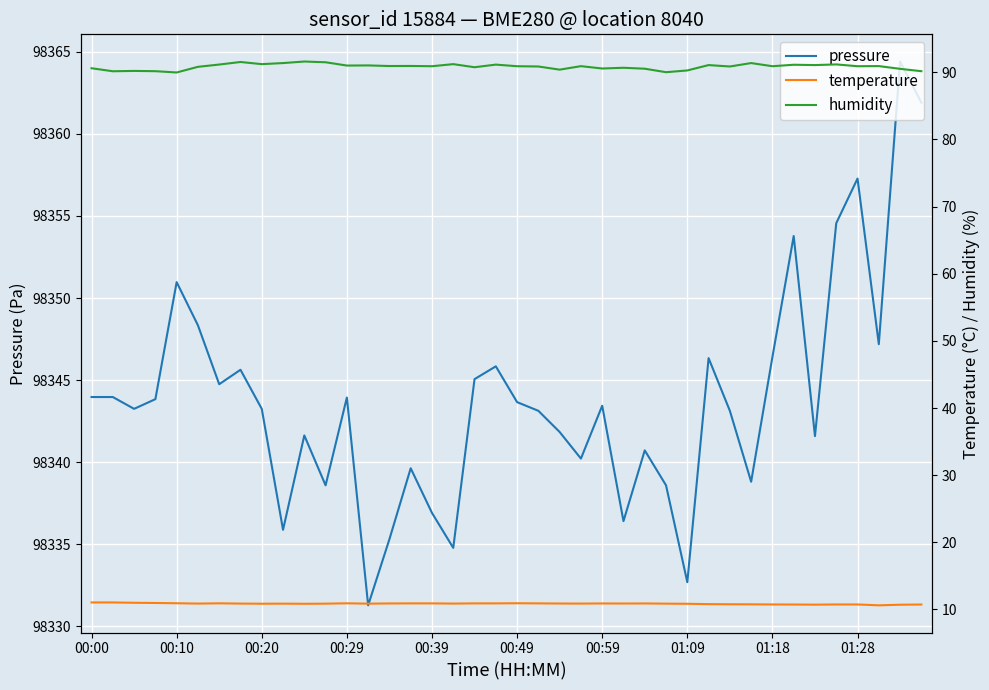

What is the highest value of the pressure series?

98364.4